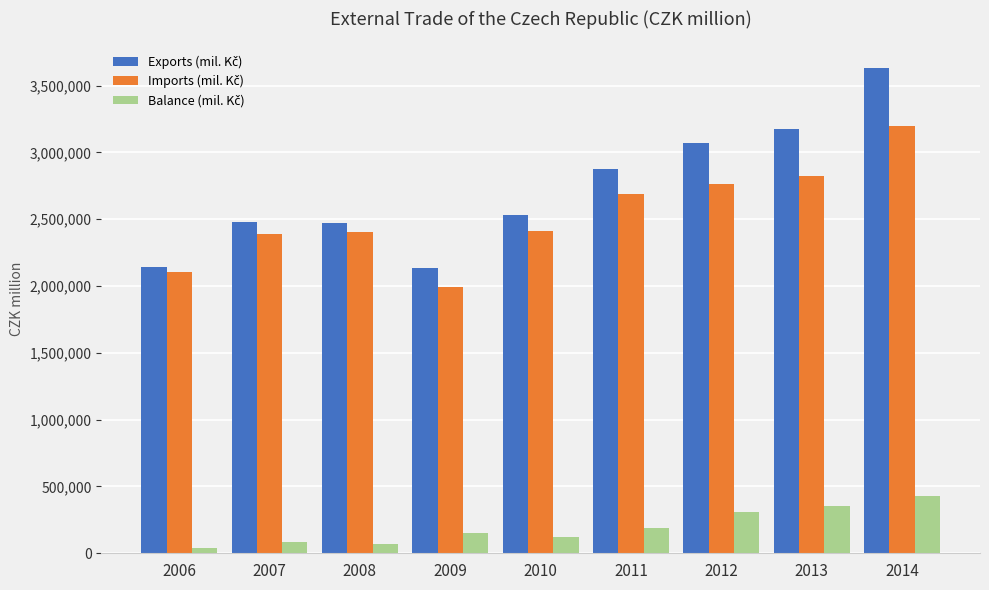

What is the maximum value shown in the chart?

3628826